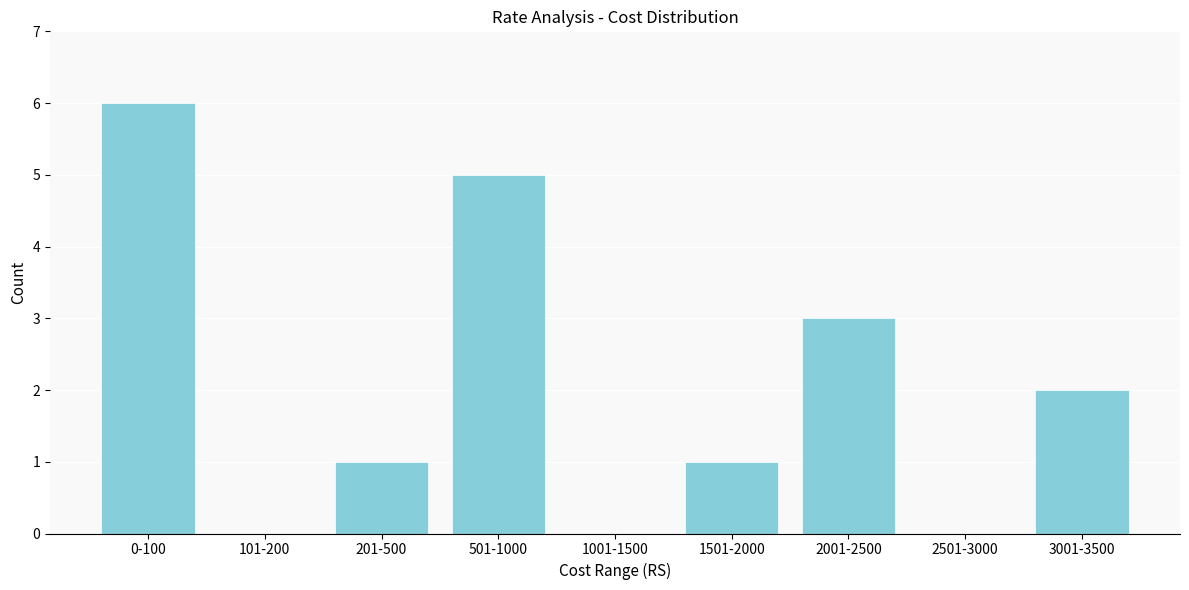

Reading left to right, what are all the values shown in this chart?

0-100=6	101-200=0	201-500=1	501-1000=5	1001-1500=0	1501-2000=1	2001-2500=3	2501-3000=0	3001-3500=2